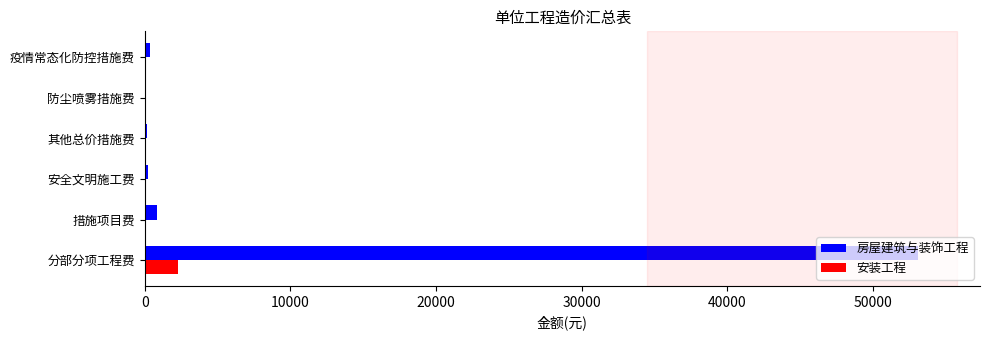

At which label does 安装工程 reach its peak?

分部分项工程费